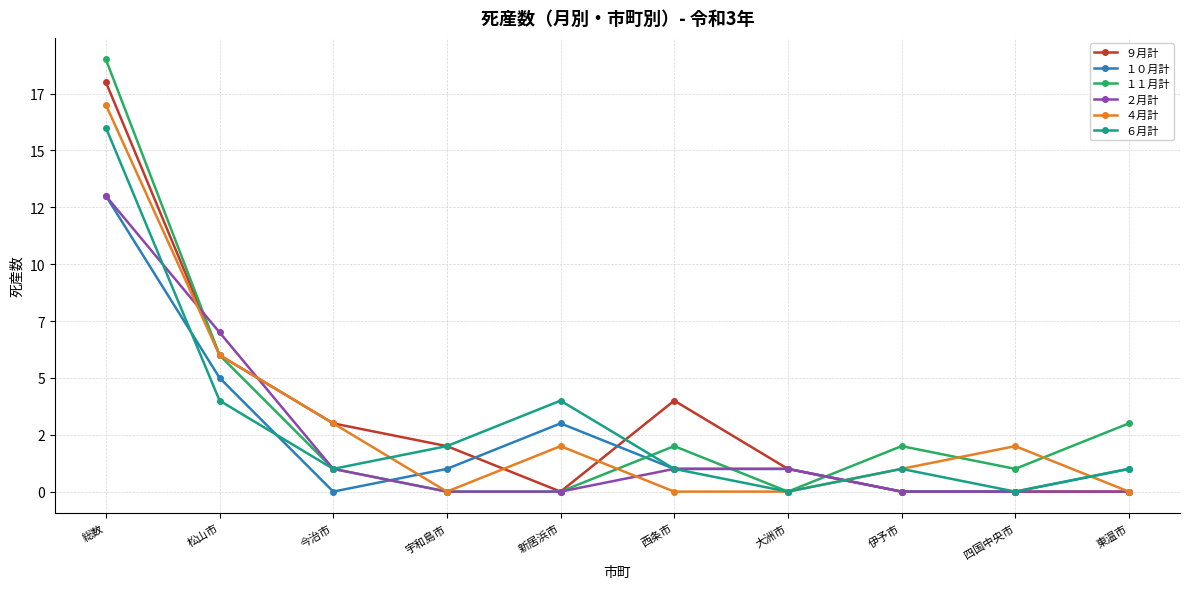

Is this an area chart (filled region under the line)?

No